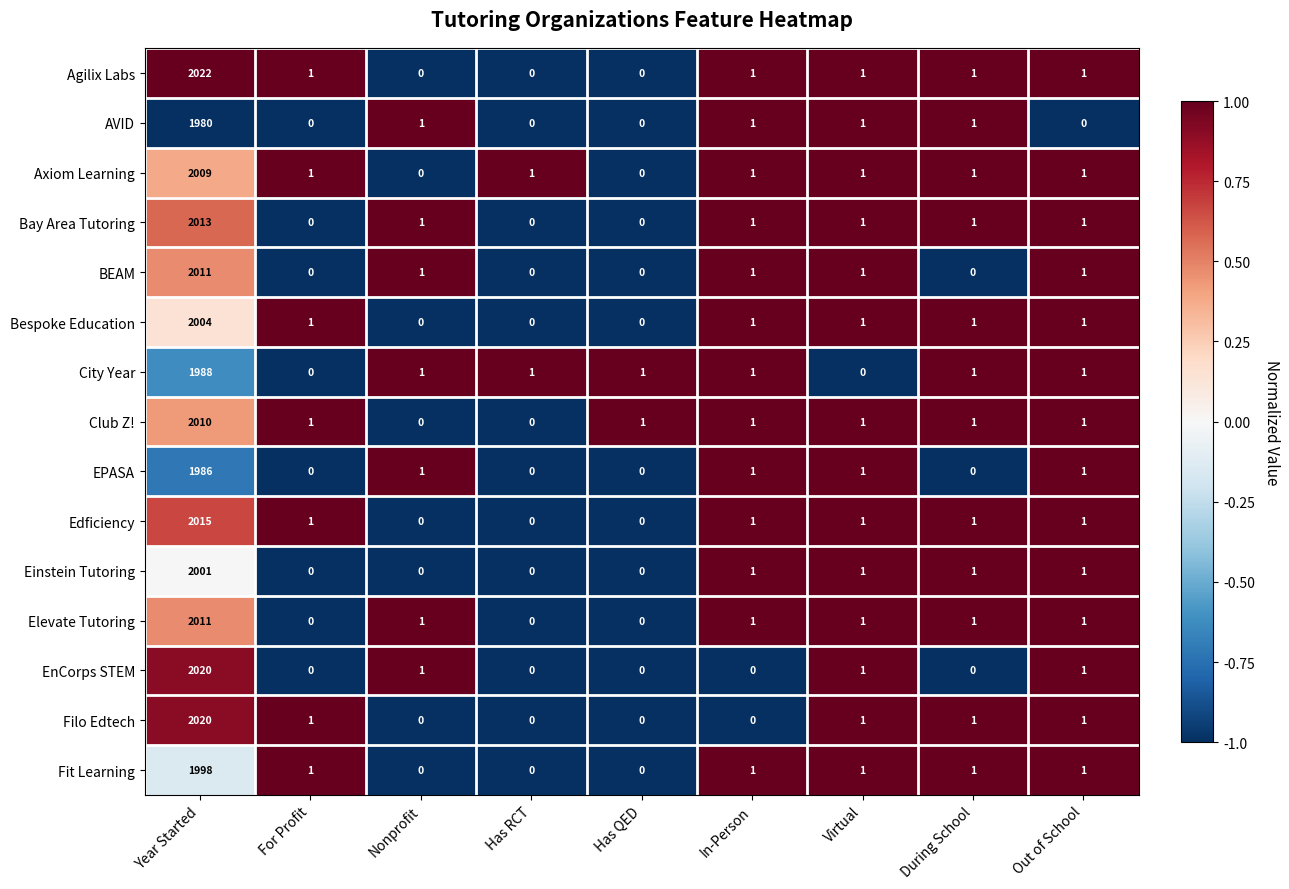

Which category has the highest value across all series?

Year Started